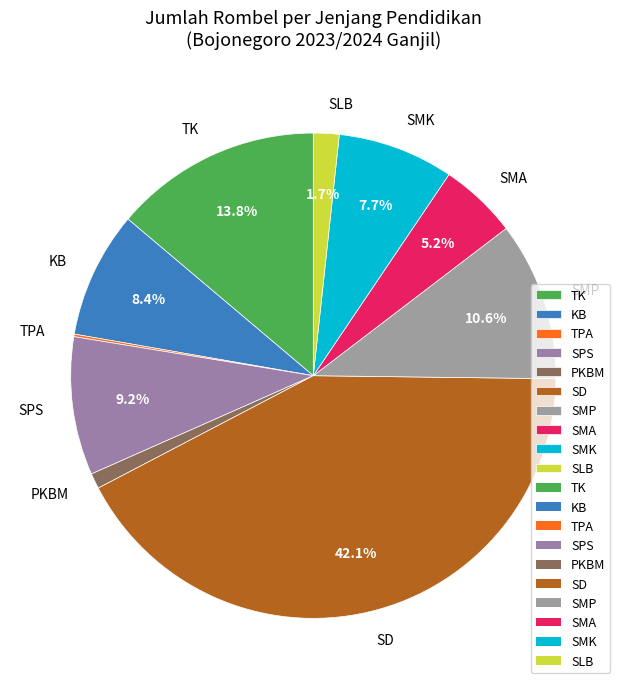

Which slice is the largest?

SD